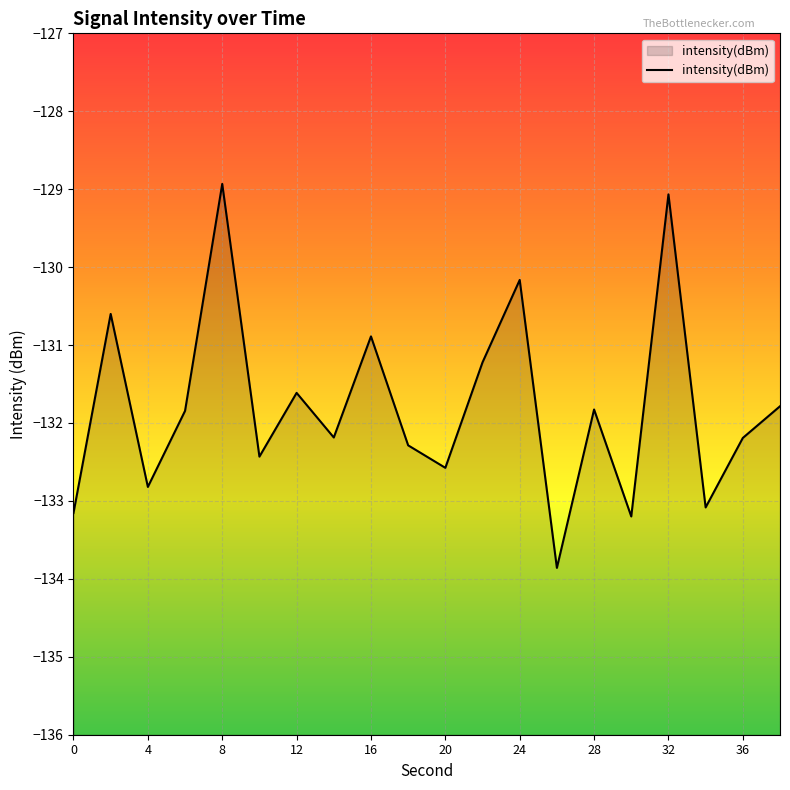

How many values exceed -131?

5